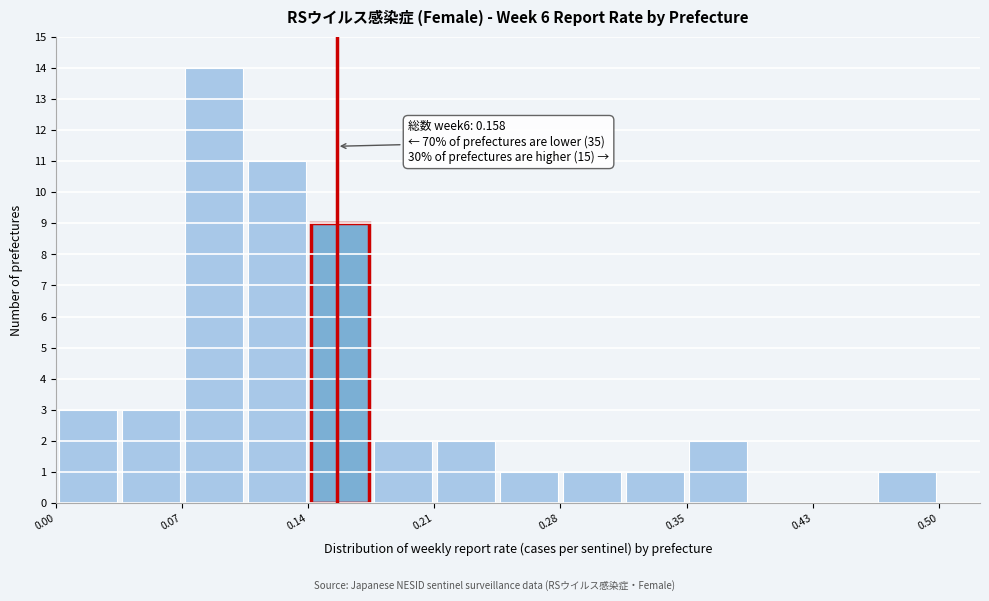

Read against the x-axis, roughly where is the centre of the tallest bar?

0.09